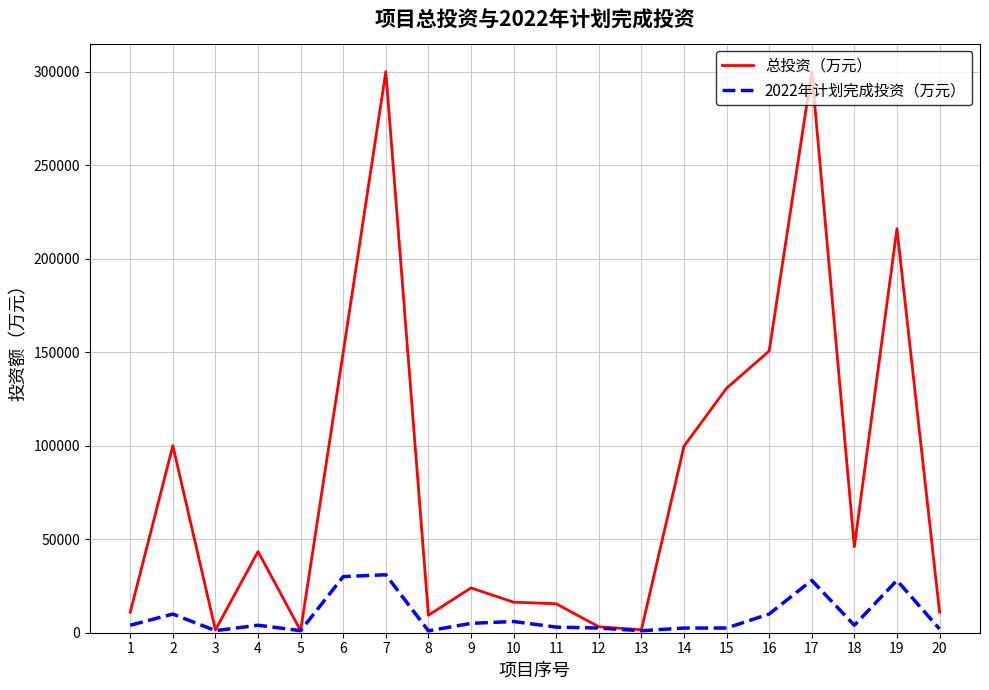

Which series has the largest total across all categories?

总投资（万元）